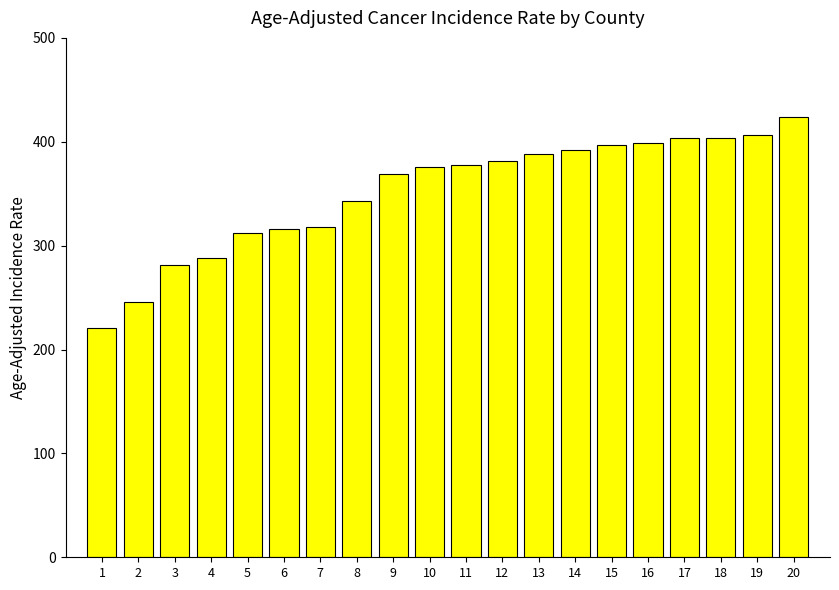

Is it true that the value at 9 is 199.3?

False